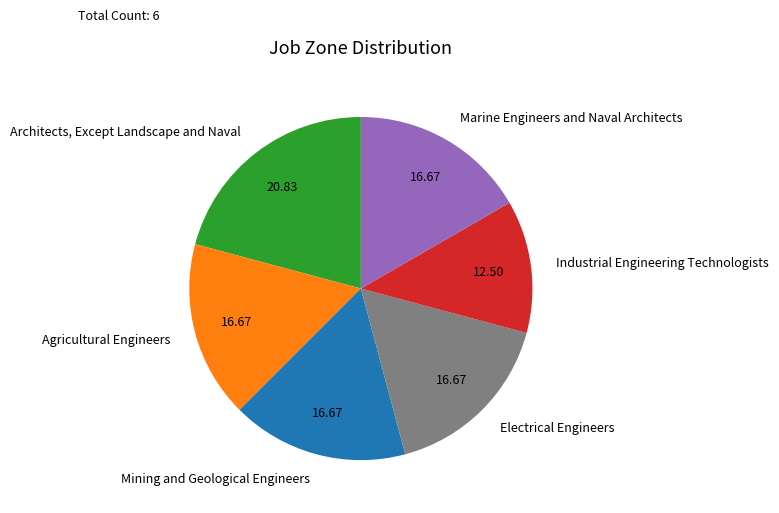

Does any single category account for the majority?

No